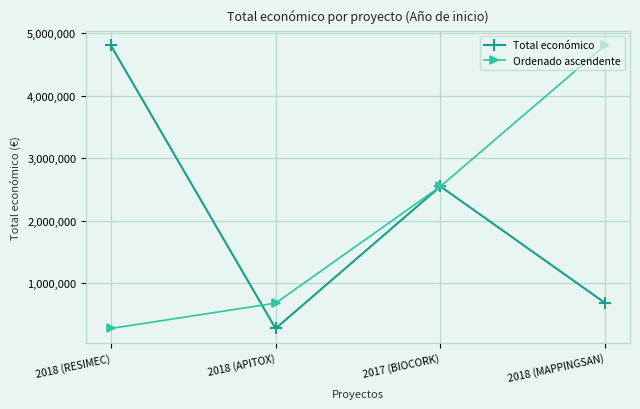

At how many categories does at least one series exceed 1028818?

3